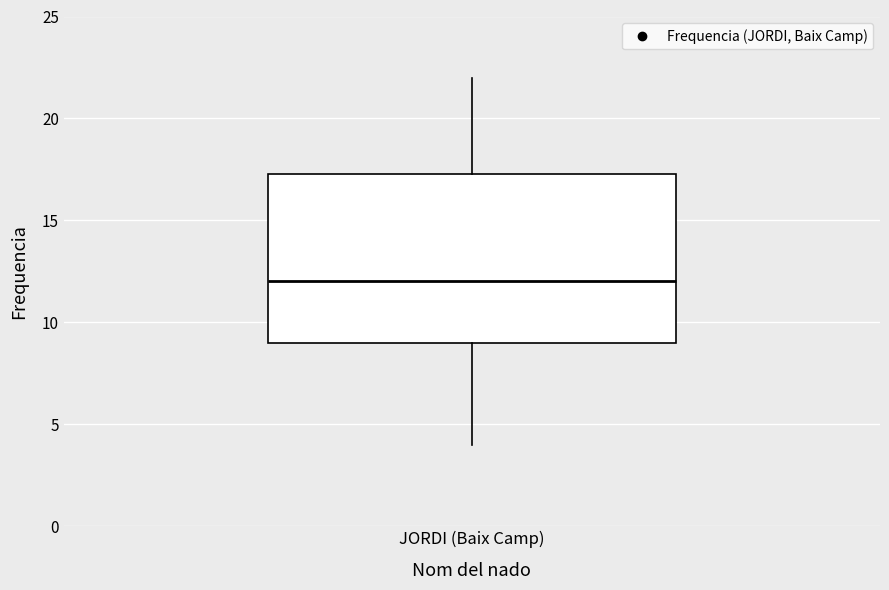

Read this box plot against the y-axis: the position of the median line, the range covered by the box, and the ends of both whiskers. The values are not printed on the chart, so give them approximately, as read against the axis.

median 12.0, box 9.0 to 17.5, whiskers 4.0 to 22.0